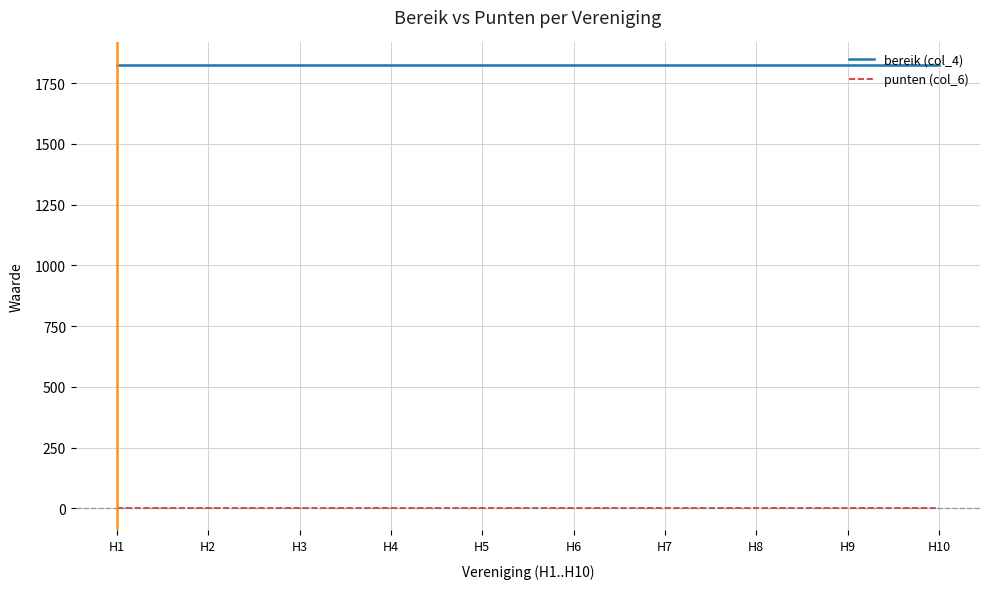

True or false: bereik (col_4) and punten (col_6) cross at least once.

False